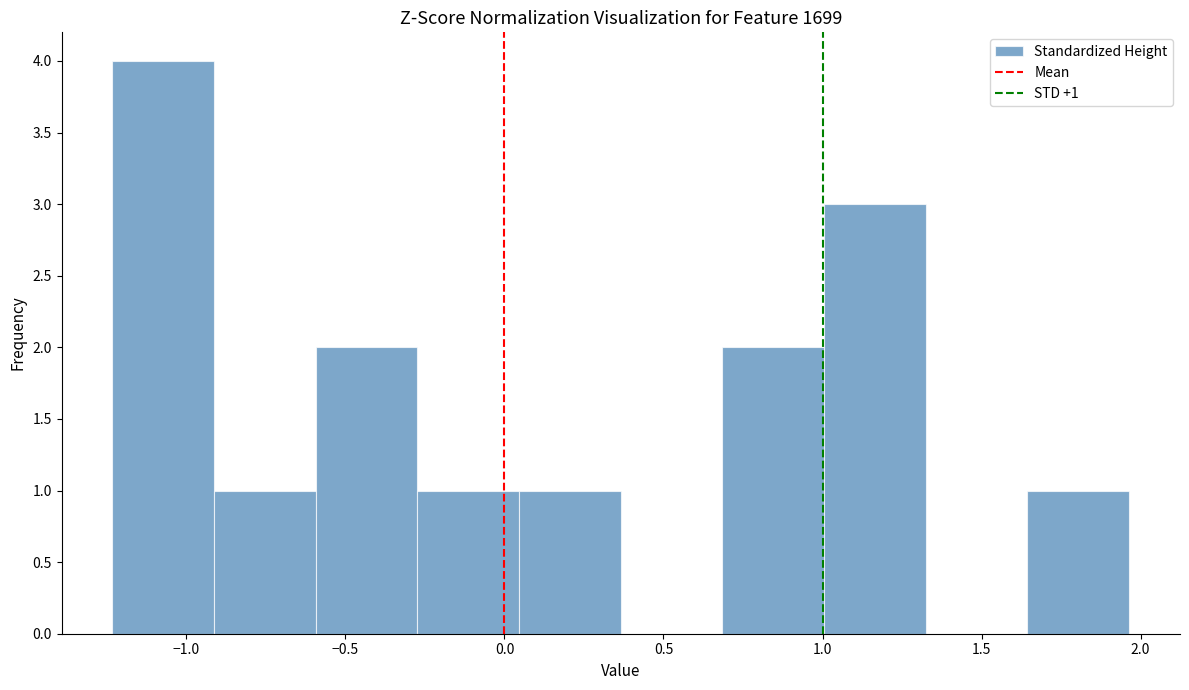

Which range on the x-axis has the tallest bar?

-1.25 to -0.90